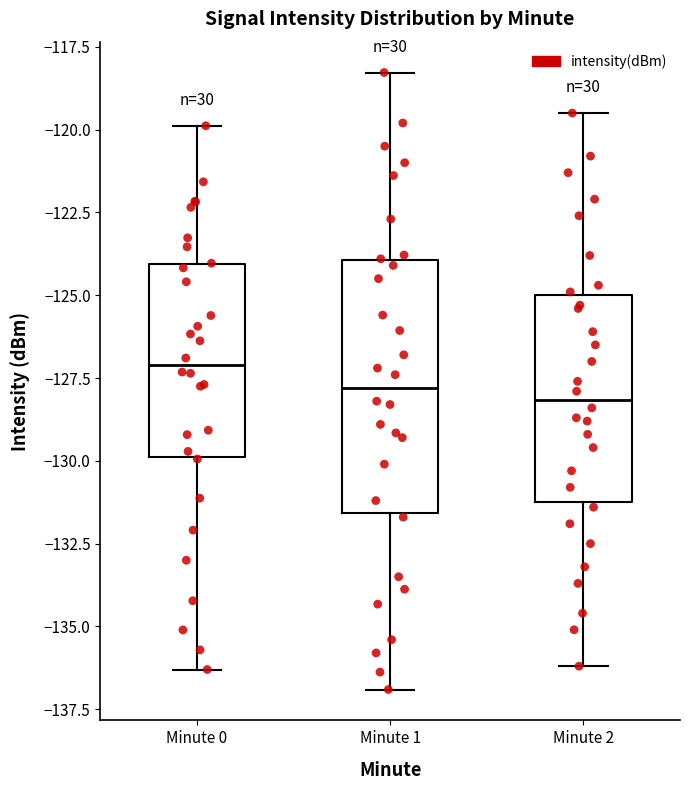

Which box has the highest median line?

Minute 0